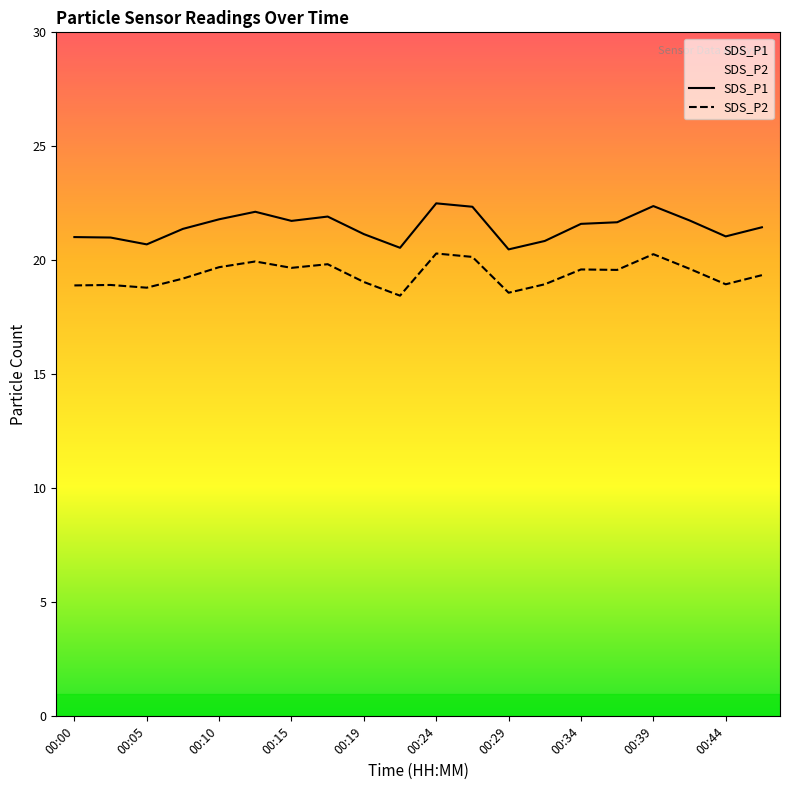

How many values in the SDS_P1 series exceed 21?

15